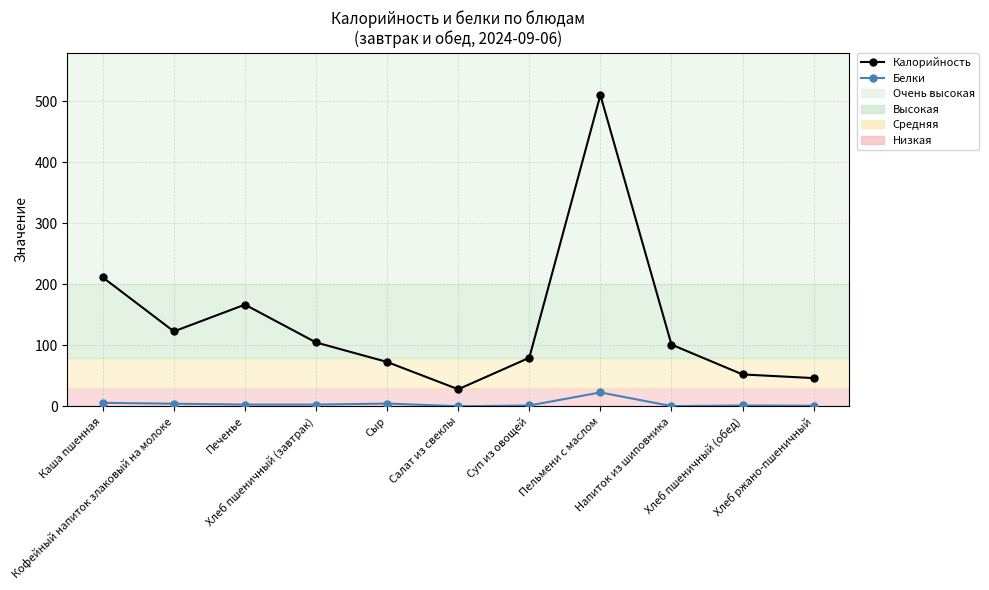

How many interior local peaks does the Калорийность series have?

2